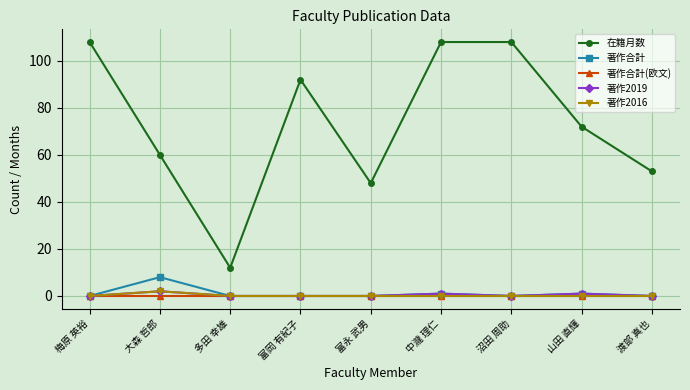

What is the maximum value shown in the chart?

108